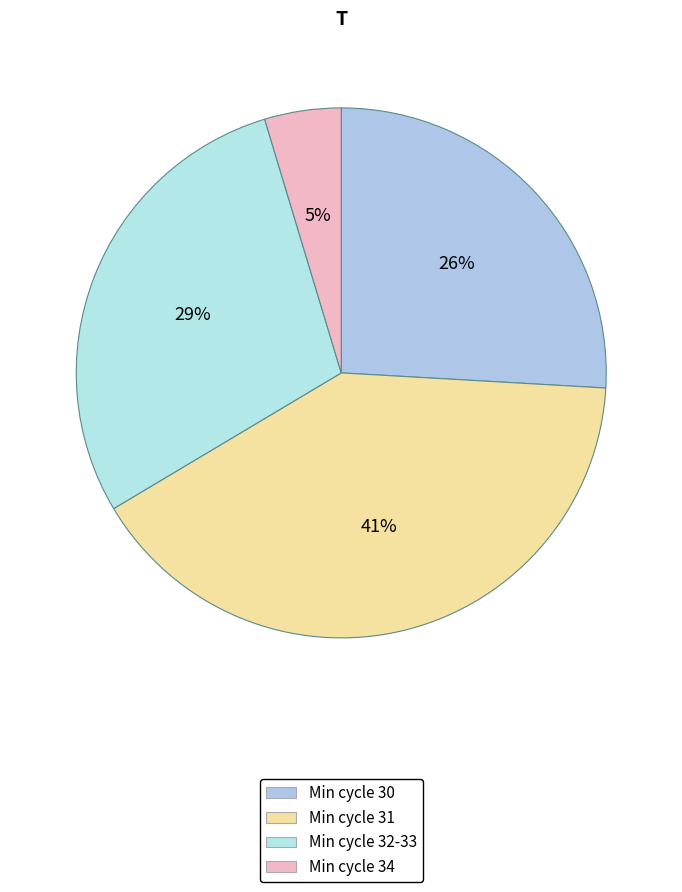

Which slice is the largest?

Min cycle 31